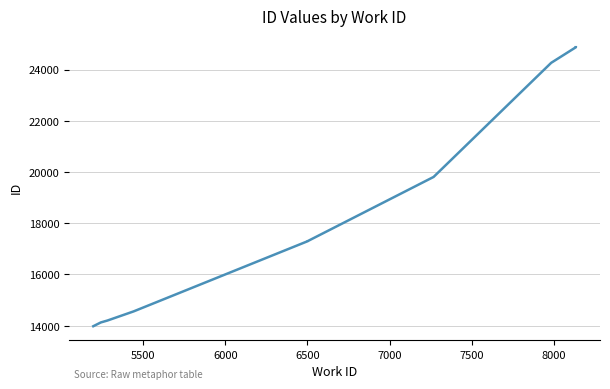

Reading left to right, extract all data points from this chart.

13980	14128	14202	14558	17293	17294	19808	24264	24872	24874